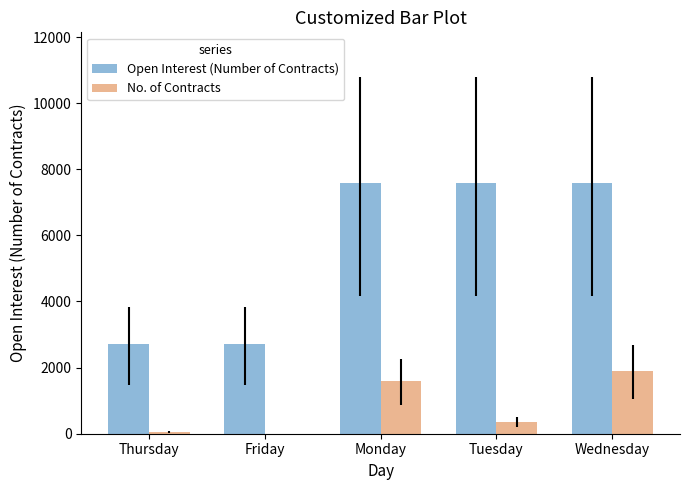

What is the sum of the No. of Contracts values at Tuesday and Wednesday?

2249